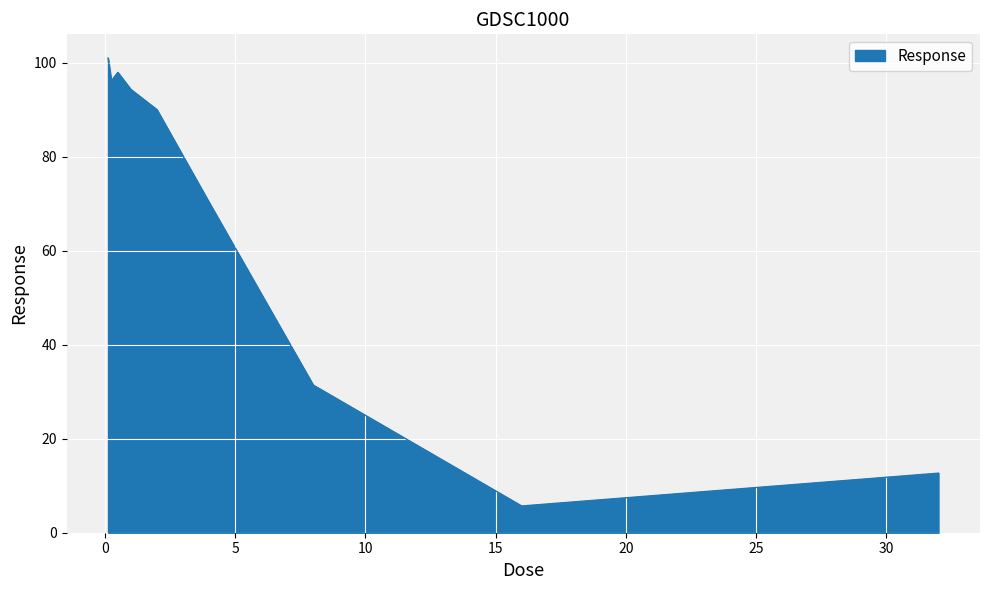

What is the smallest value displayed?

5.7